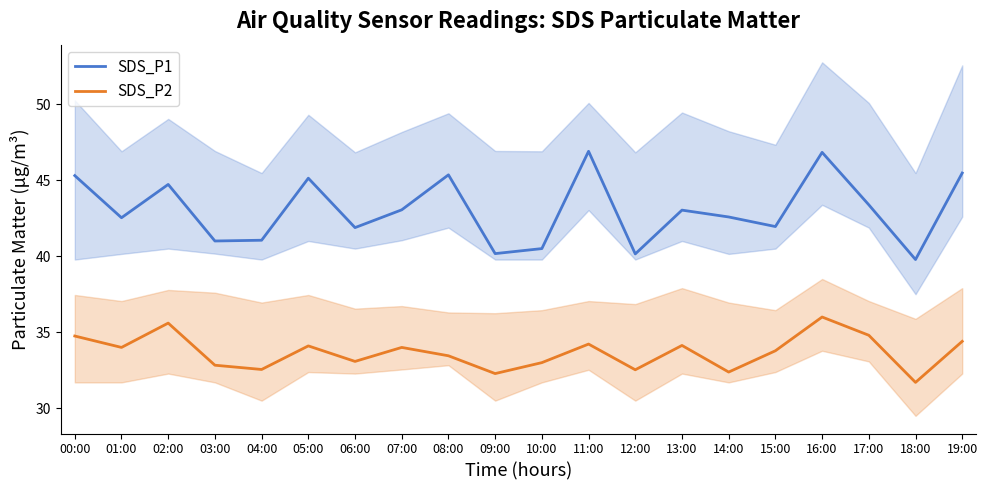

Reading right to left, extract all data points from this chart.

SDS_P1: 19:00=45.5	18:00=39.8	17:00=43.4	16:00=46.8	15:00=42.0	14:00=42.6	13:00=43.0	12:00=40.1	11:00=46.9	10:00=40.5	09:00=40.2	08:00=45.4	07:00=43.0	06:00=41.9	05:00=45.1	04:00=41.0	03:00=41.0	02:00=44.7	01:00=42.5	00:00=45.3
SDS_P2: 19:00=34.4	18:00=31.7	17:00=34.8	16:00=36.0	15:00=33.8	14:00=32.4	13:00=34.1	12:00=32.5	11:00=34.2	10:00=33.0	09:00=32.3	08:00=33.5	07:00=34.0	06:00=33.1	05:00=34.1	04:00=32.5	03:00=32.8	02:00=35.6	01:00=34.0	00:00=34.8